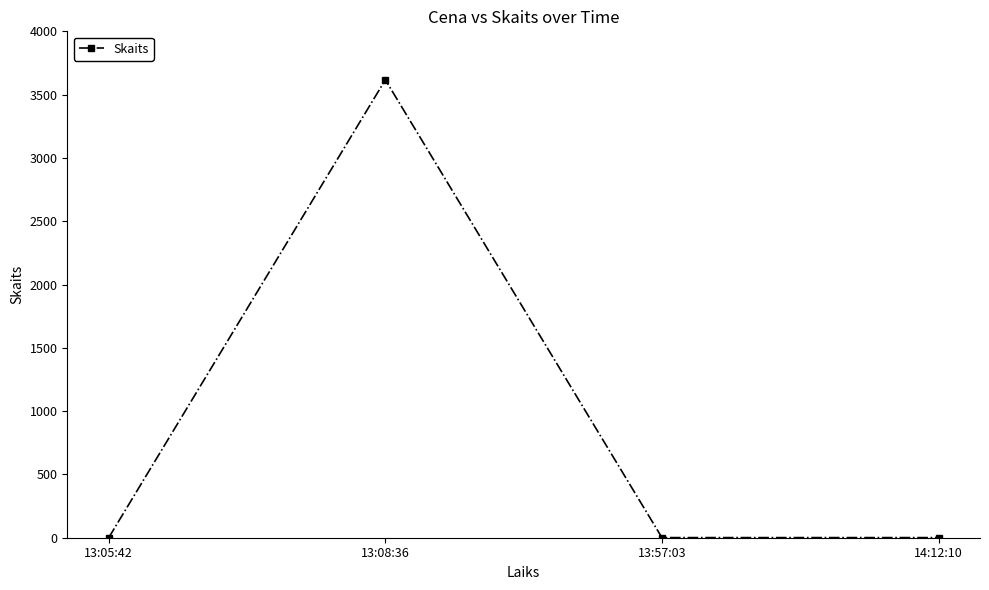

Reading left to right, list all the values displayed in this chart.

1	3617	1	1